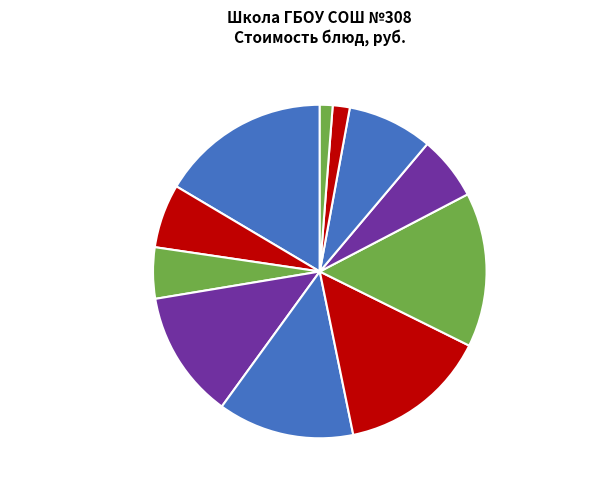

To the nearest percent, what is the average slice percentage?

9%